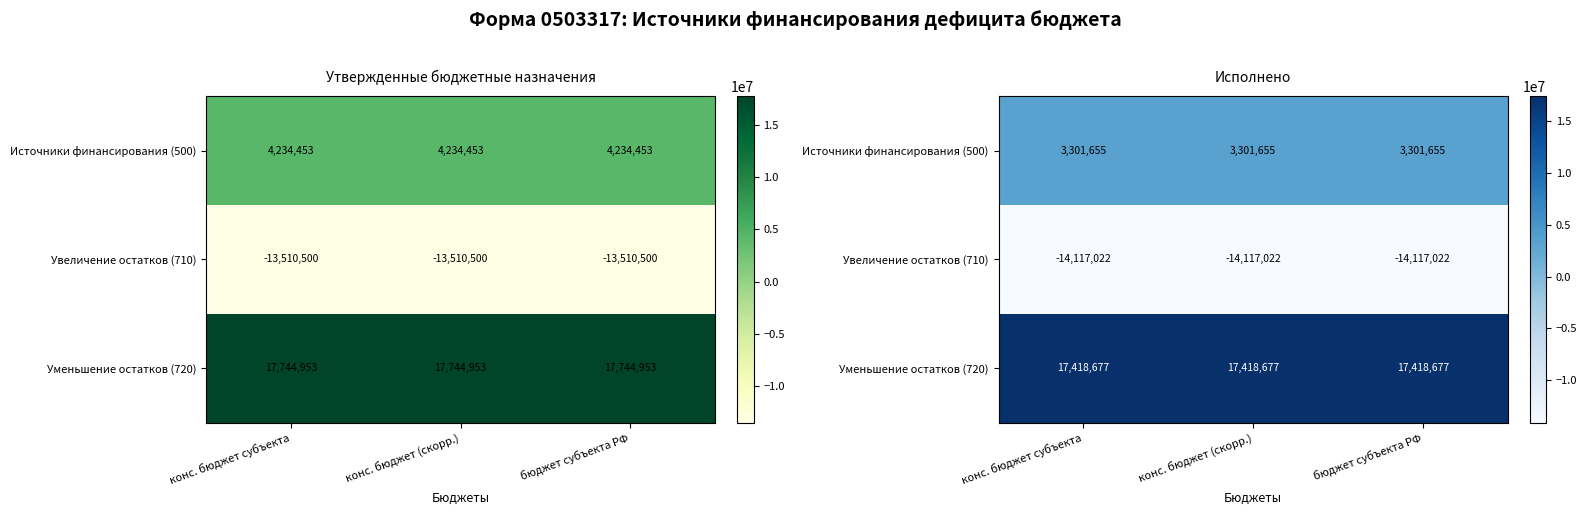

At which label does Увеличение остатков (710) reach its minimum?

конс. бюджет субъекта